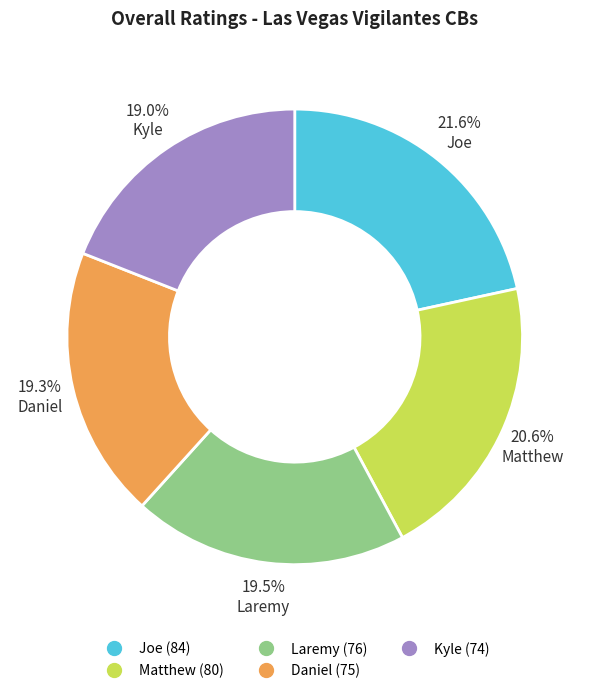

Do Joe and Matthew together represent more than half of the pie?

No